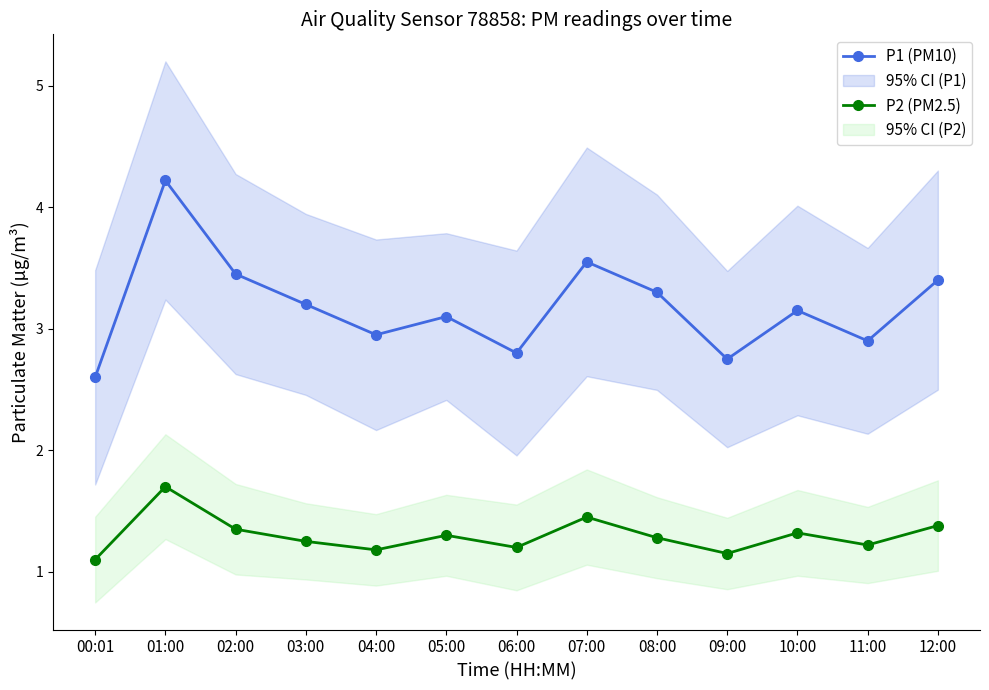

What position from the left is 03:00?

4